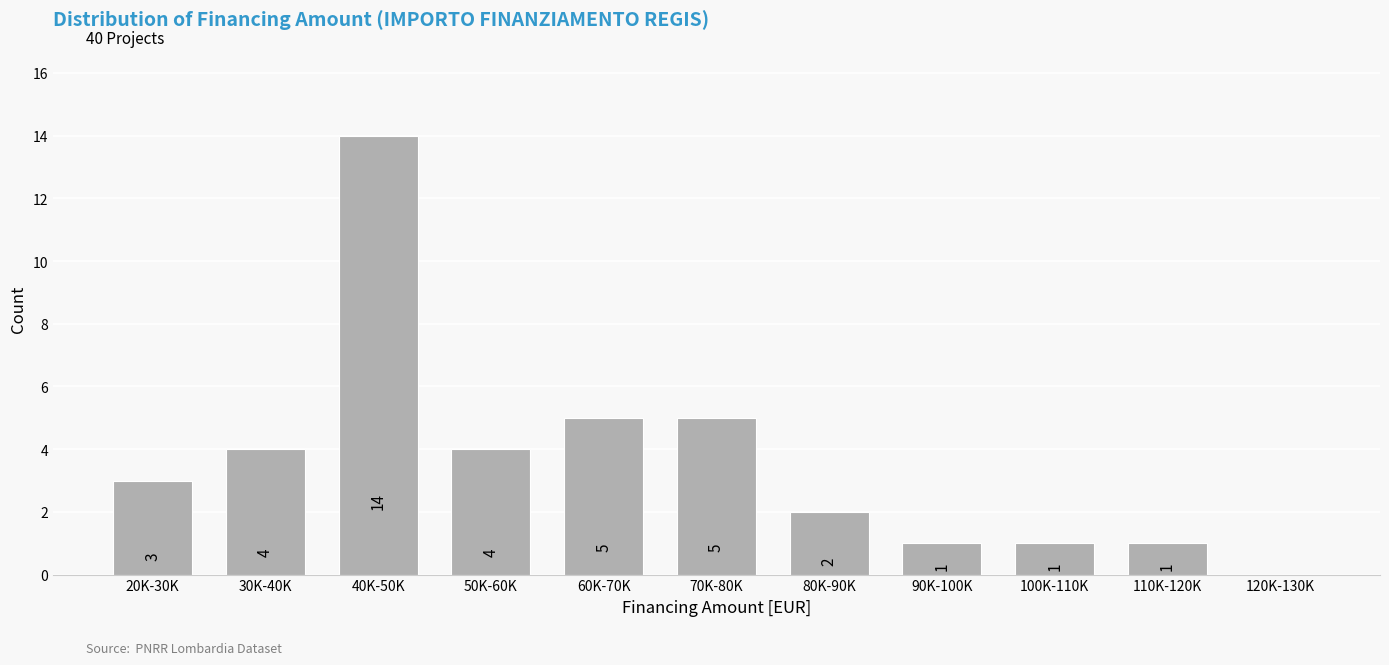

Reading right to left, extract all data points from this chart.

120K-130K=0	110K-120K=1	100K-110K=1	90K-100K=1	80K-90K=2	70K-80K=5	60K-70K=5	50K-60K=4	40K-50K=14	30K-40K=4	20K-30K=3